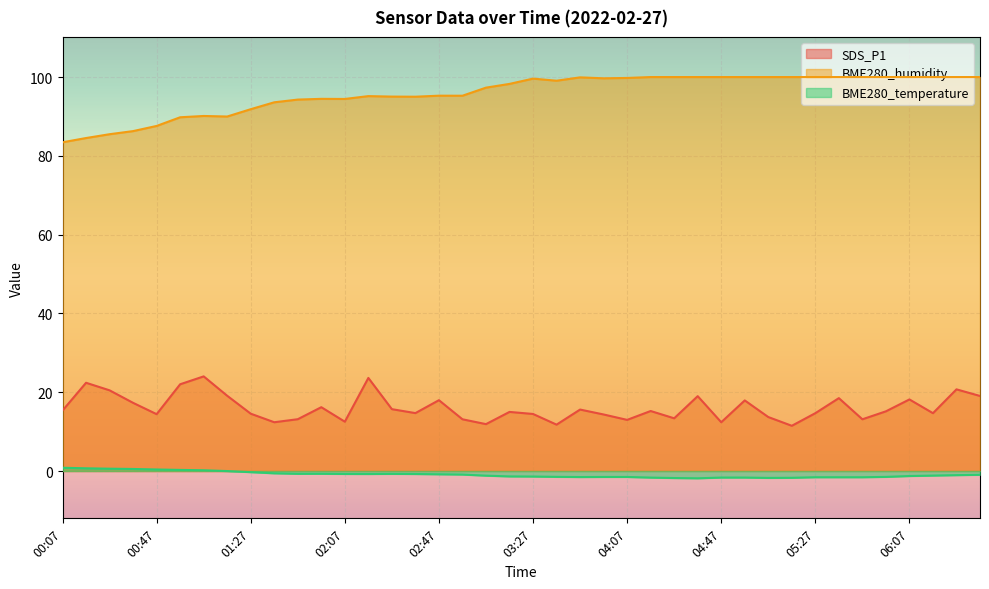

True or false: SDS_P1 and BME280_temperature cross at least once.

False